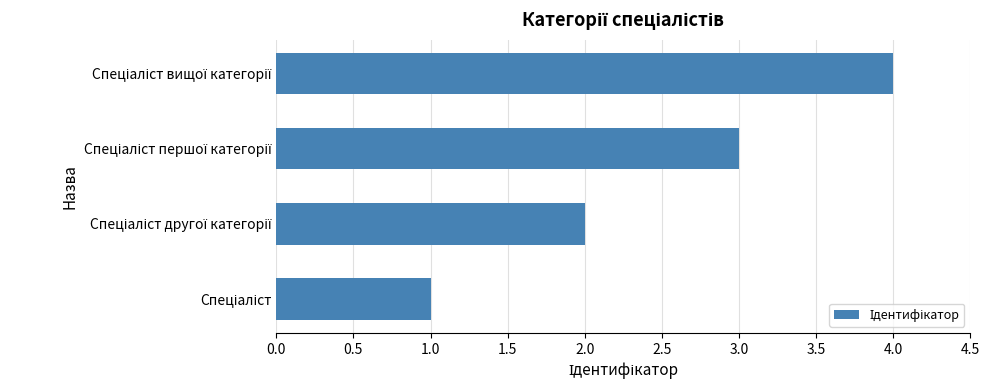

What is the sum of all values?

10